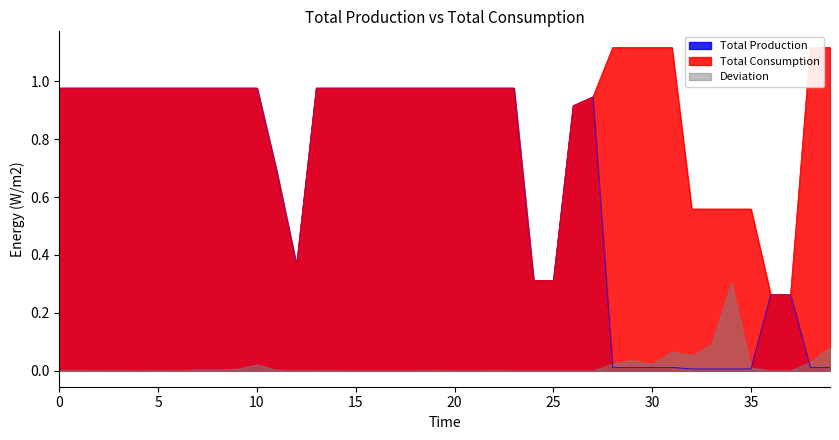

How many lines are shown in the chart?

2